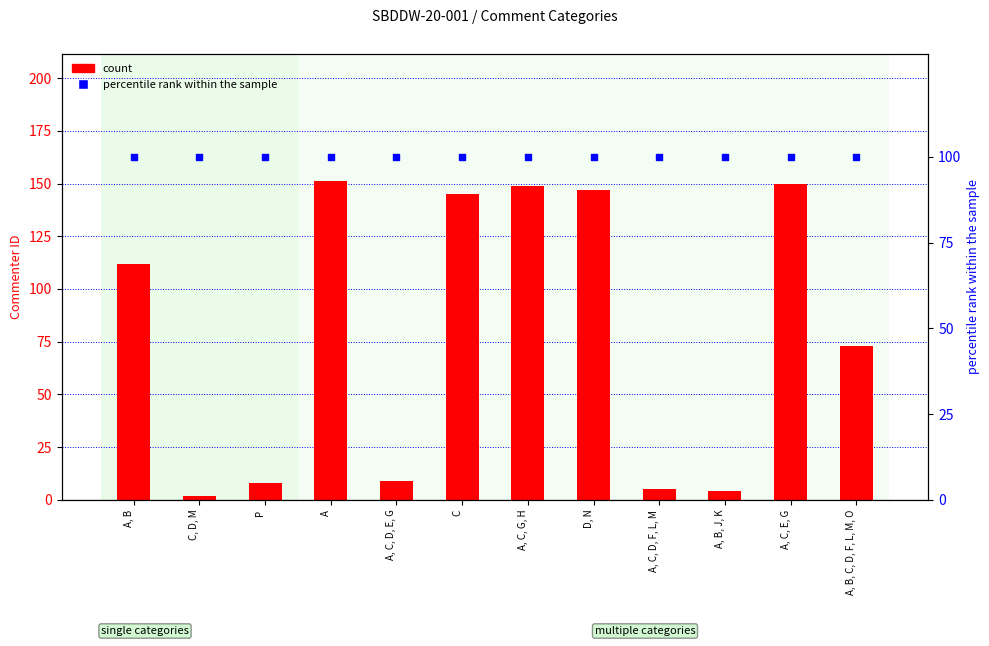

Which series reaches the minimum Y coordinate?

count